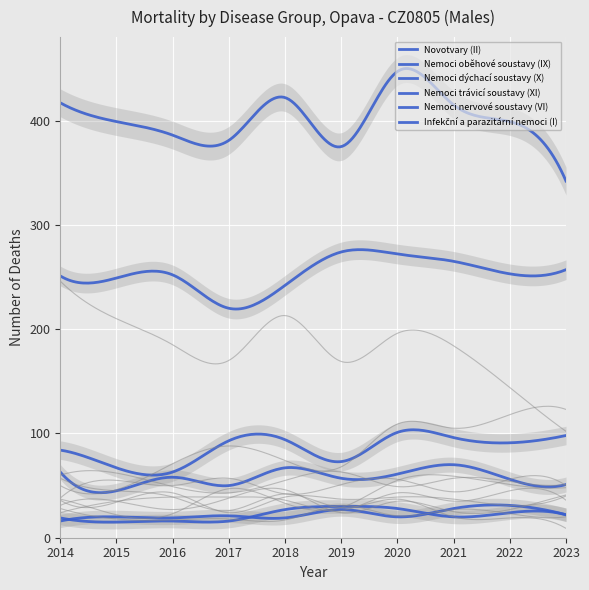

Which series has the largest total across all categories?

Nemoci oběhové soustavy (IX)